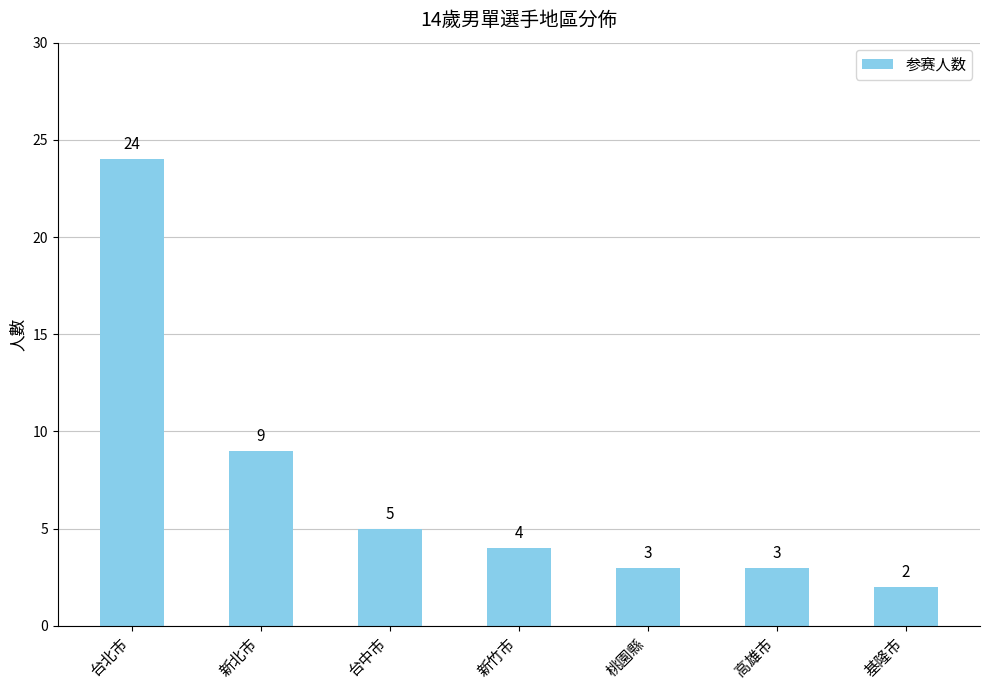

What position from the right is 高雄市?

2